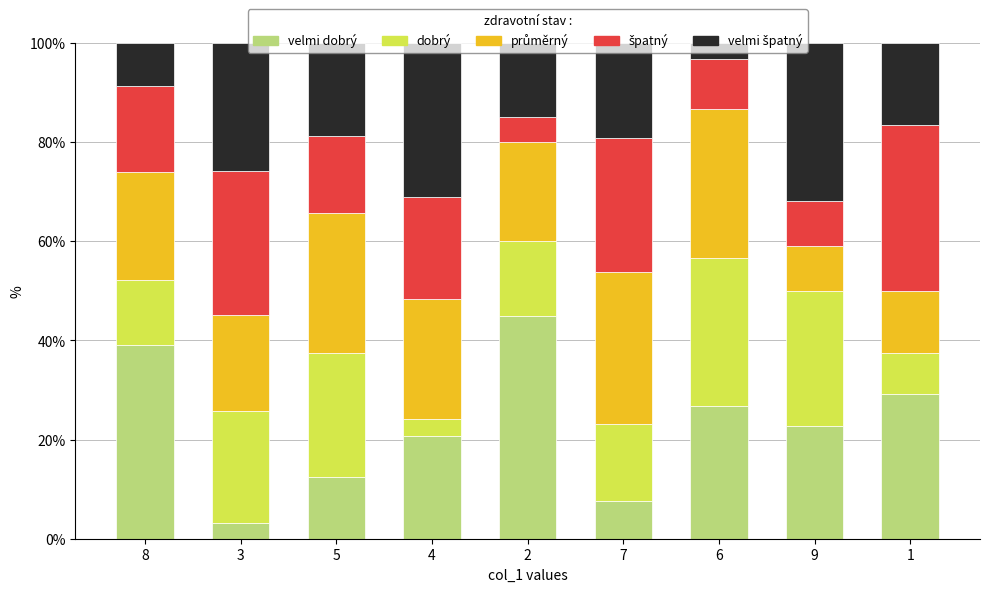

What is the total value across all series at 9?

100.0